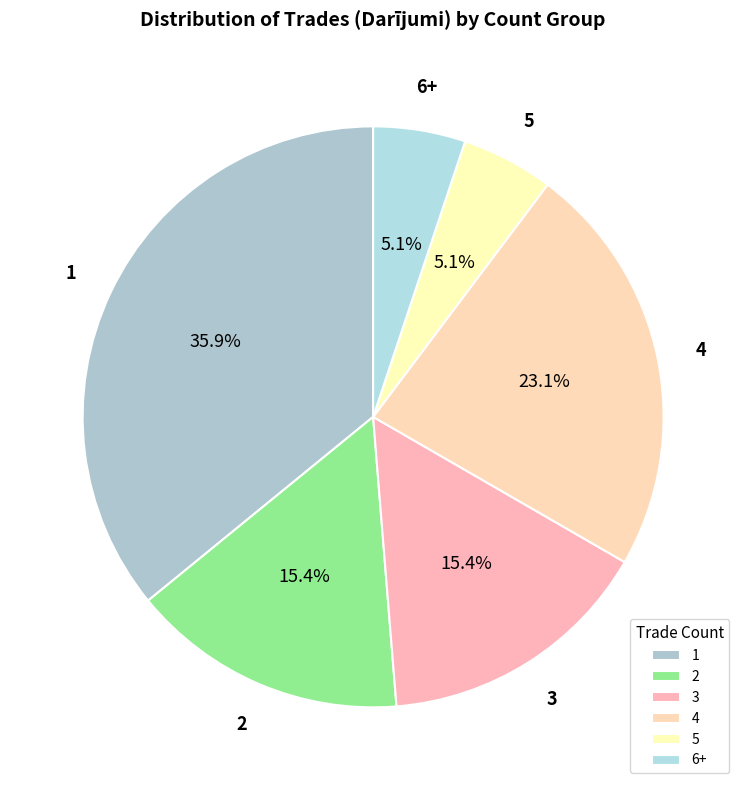

What is the ratio of the value at 3 to the value at 4?

0.7